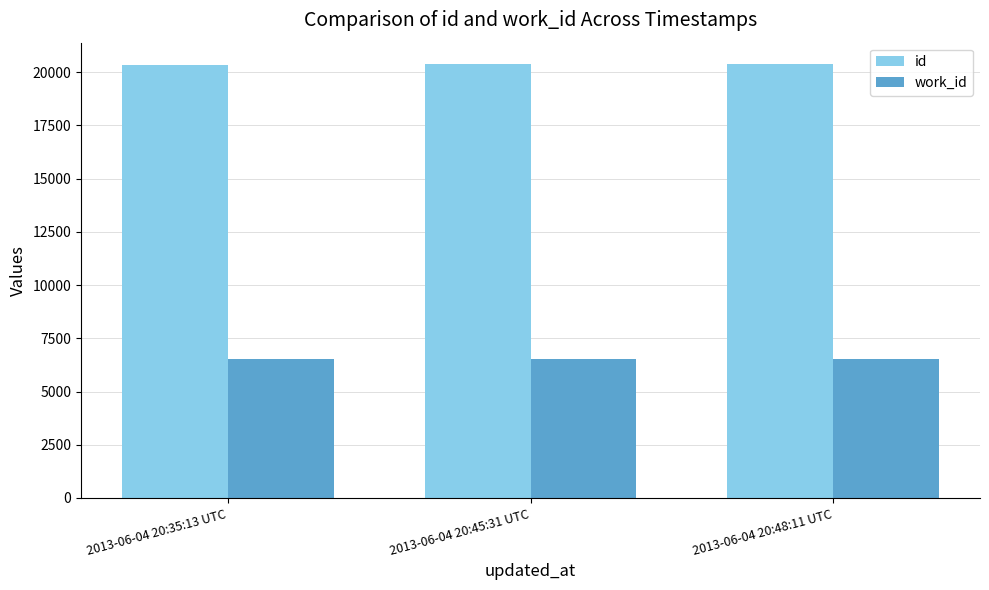

What are all the series names shown in the legend?

id, work_id